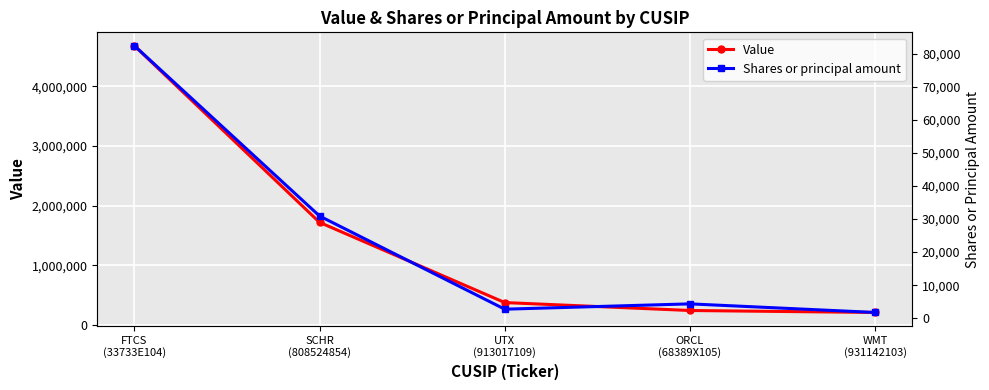

Where is the first local maximum for Shares or principal amount?

ORCL
(68389X105)